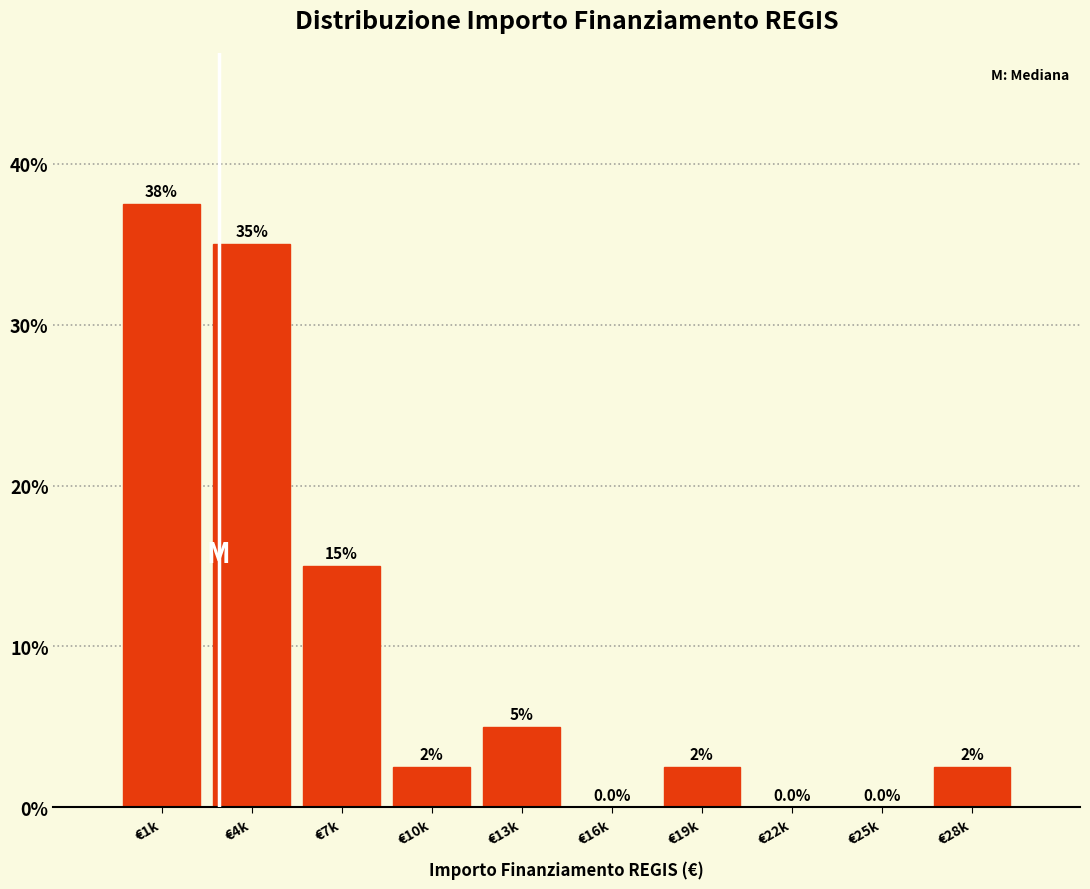

Reading right to left, list all the values displayed in this chart.

€28k=2.5	€25k=0.0	€22k=0.0	€19k=2.5	€16k=0.0	€13k=5.0	€10k=2.5	€7k=15.0	€4k=35.0	€1k=37.5